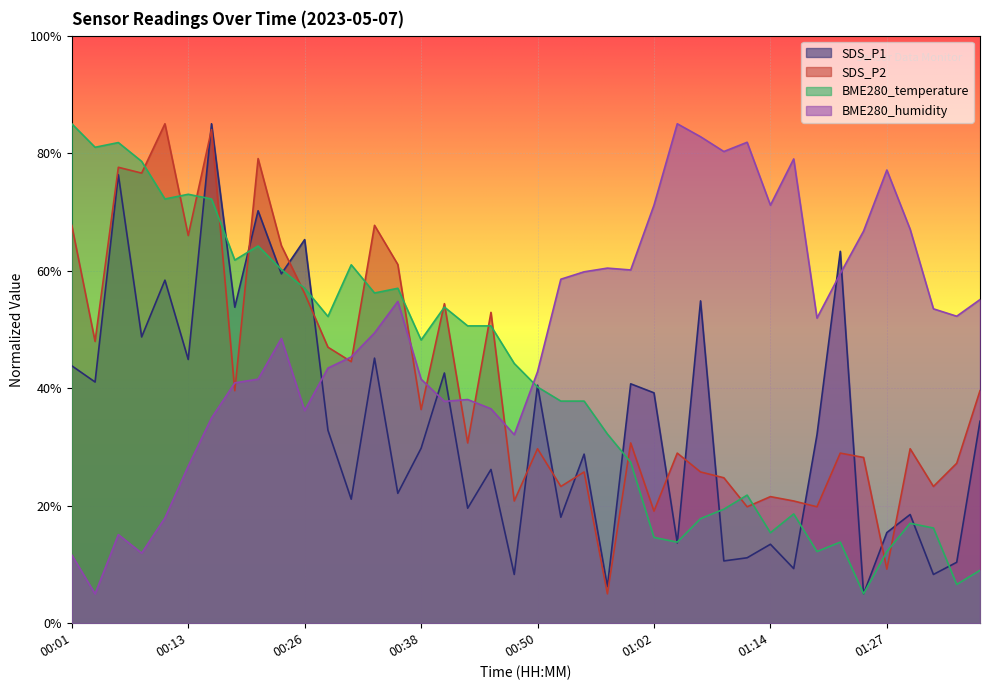

What is the sum of all SDS_P1 values?

1368.3